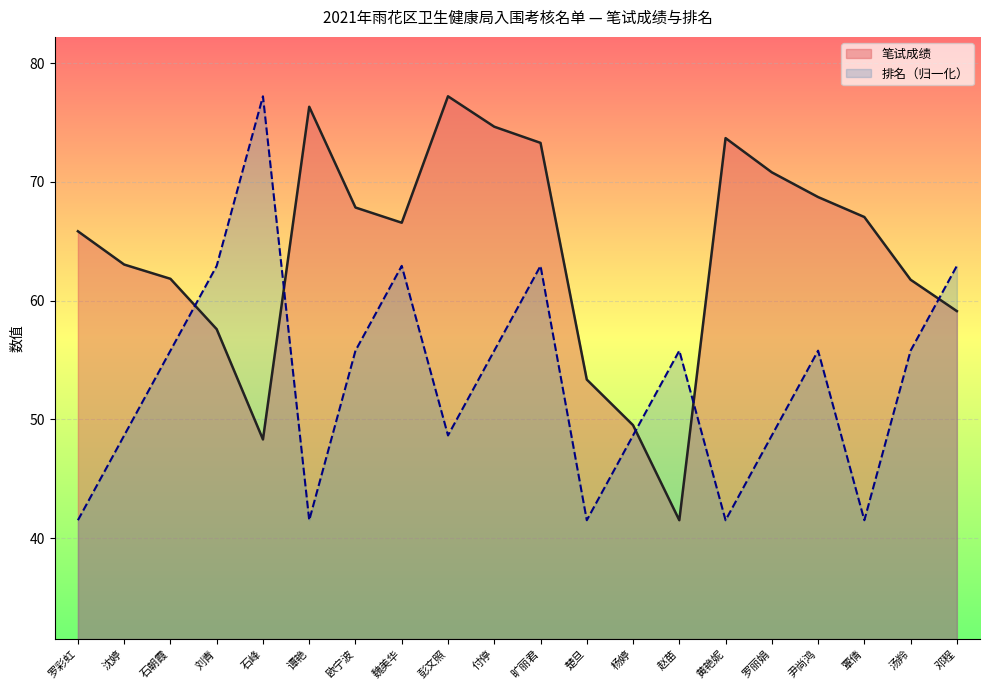

Is it true that 排名 equals 41.5 at 覃倩?

True